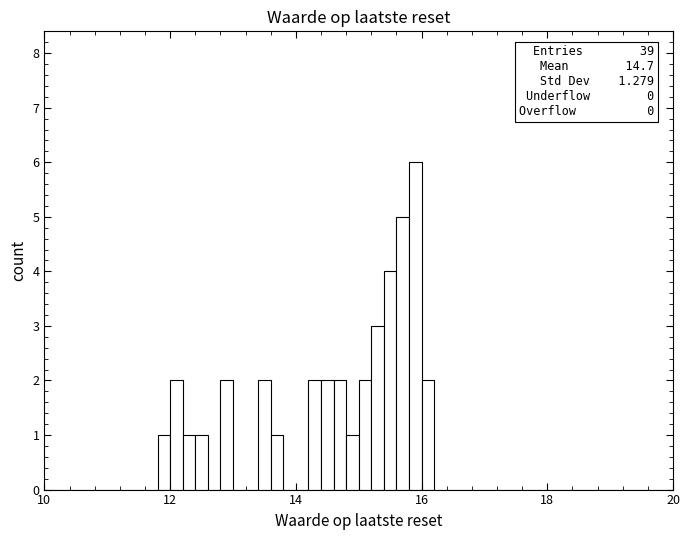

Read against the x-axis, roughly where is the centre of the tallest bar?

16.0